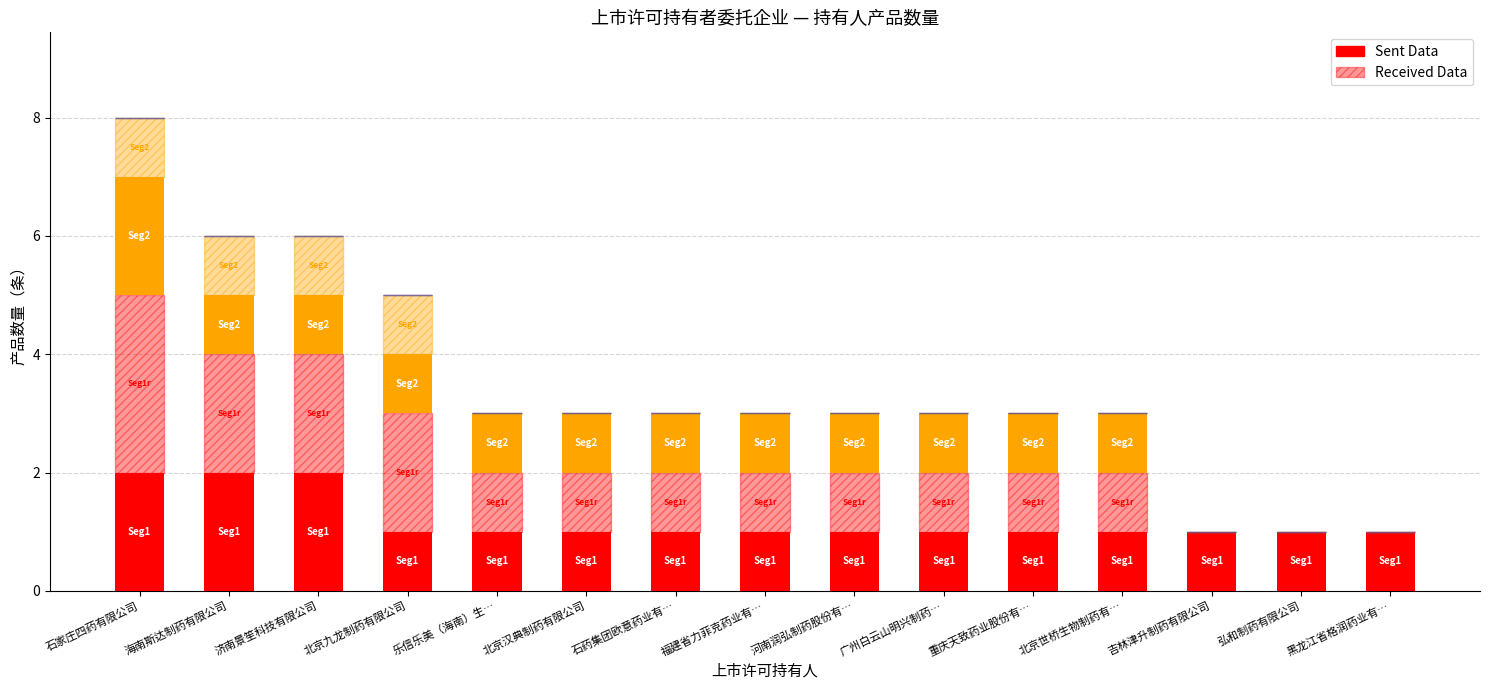

Which has a higher value, 吉林津升制药有限公司 or 广州白云山明兴制药…?

吉林津升制药有限公司